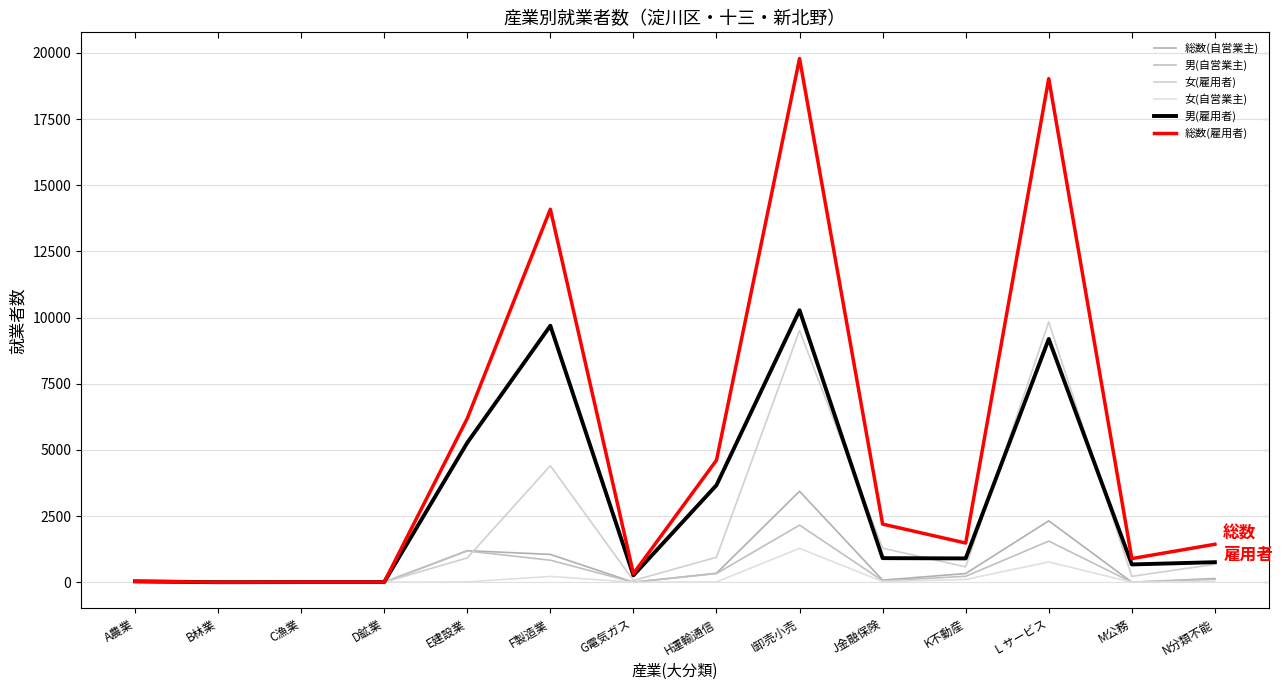

Does the chart display data point markers on the line(s)?

No